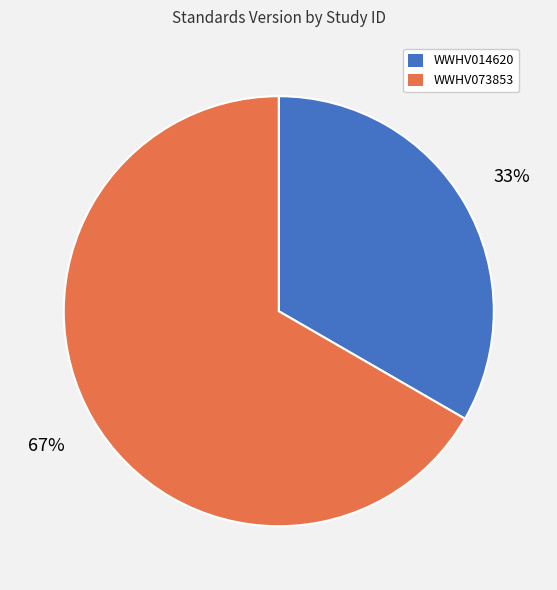

What is the ratio of the value at WWHV014620 to the value at WWHV073853?

0.5